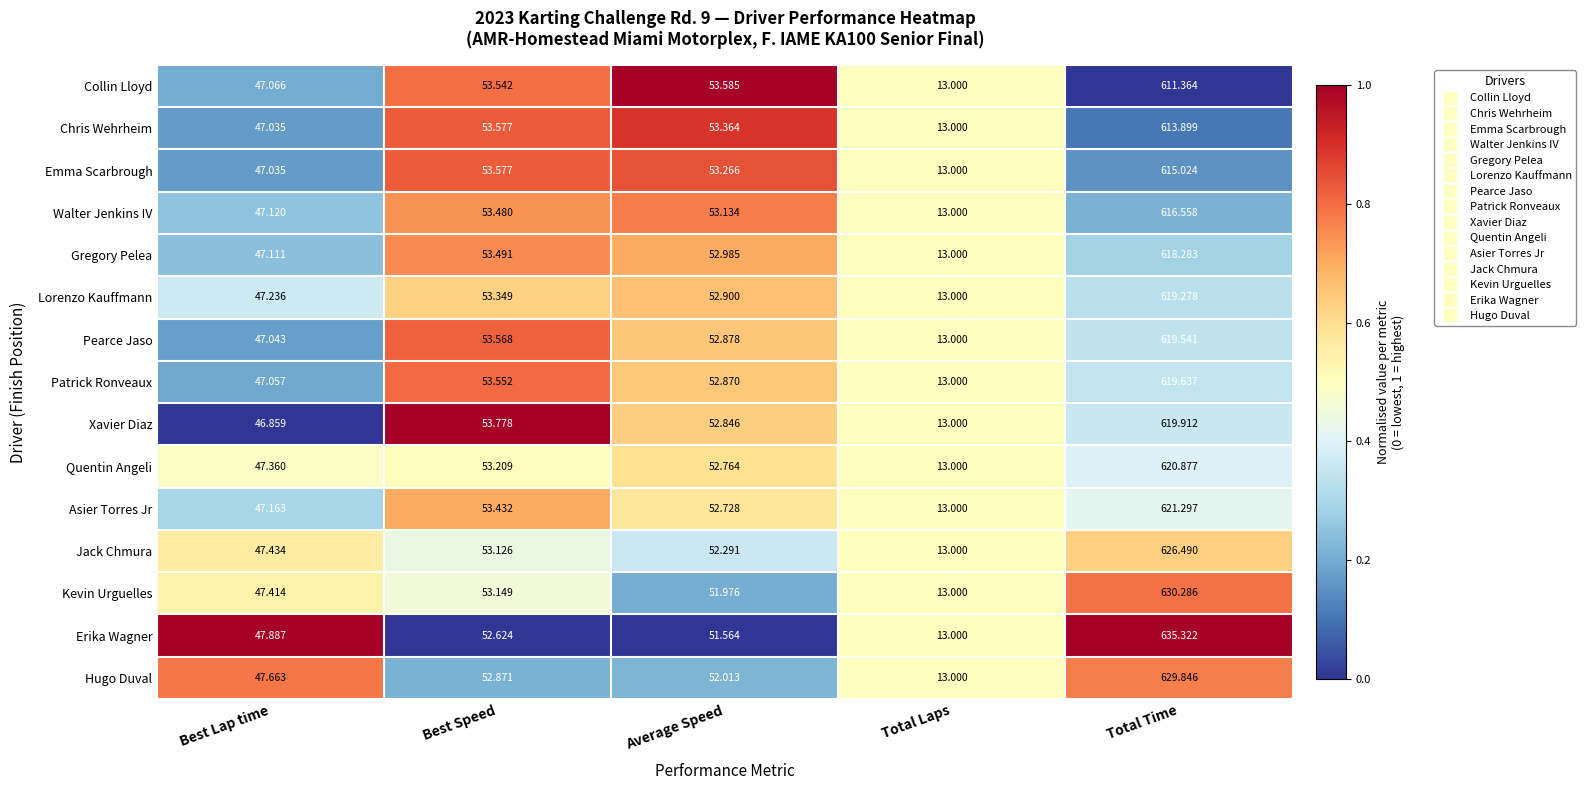

Which label corresponds to the smallest value in the chart?

Total Laps